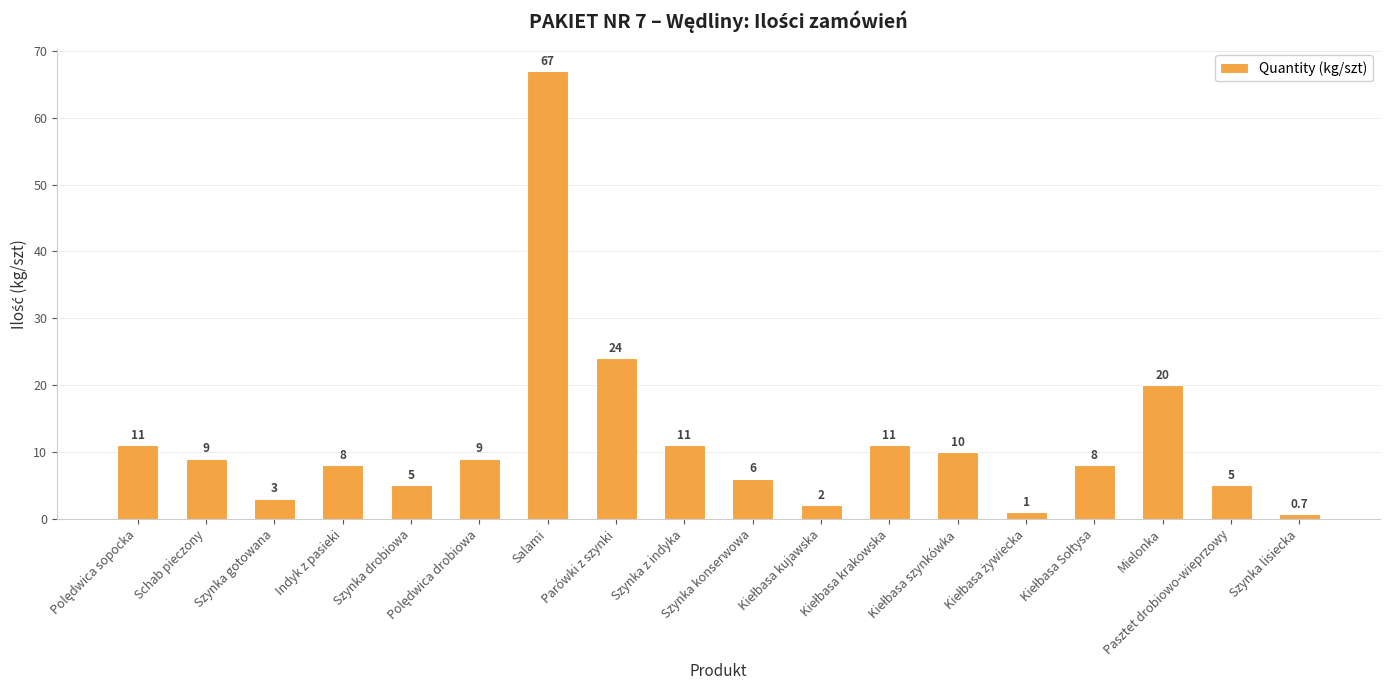

What is the difference between the maximum and minimum values?

66.3